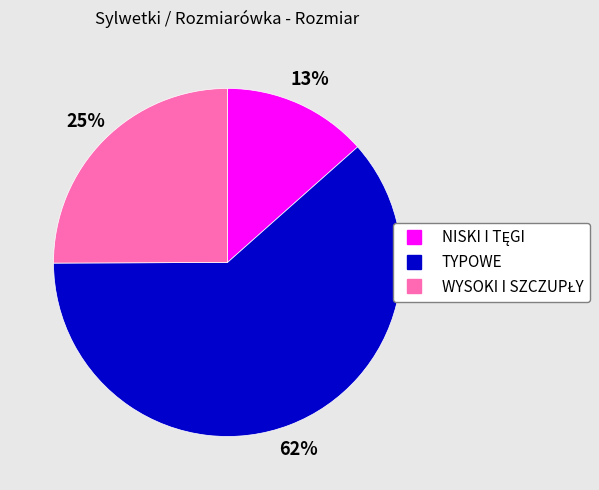

To the nearest percent, what is the average slice percentage?

33%